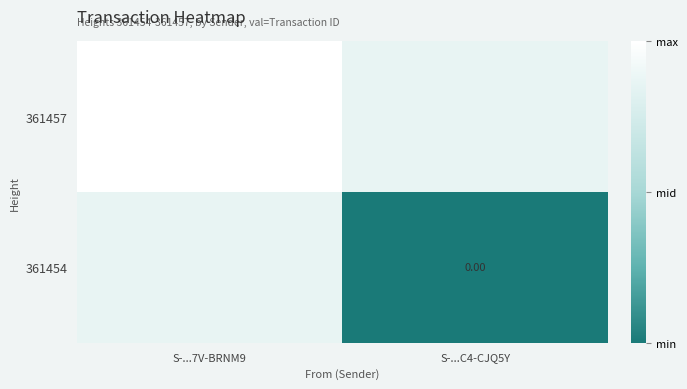

How many series are shown in this chart?

2